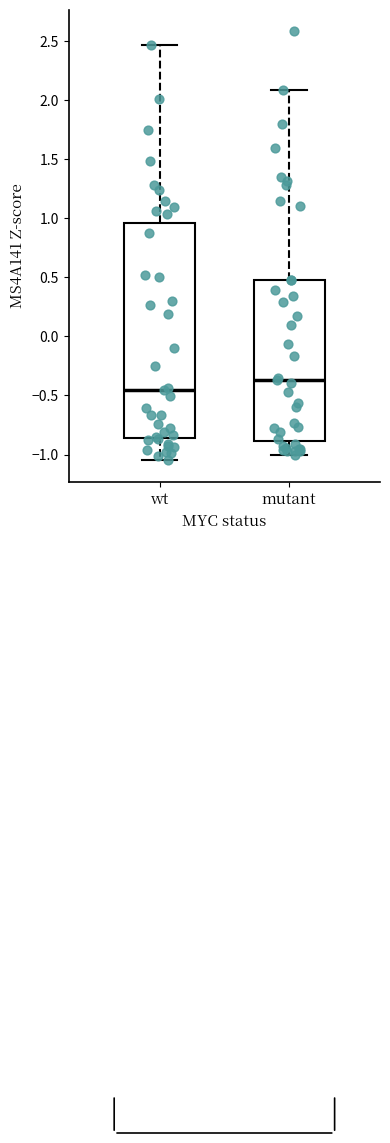

Reading left to right, transcribe this box plot: for each box, give where its median line is, the range the box spans, and where its two whiskers end, as read against the y-axis. The values are not printed on the chart, so give them approximately, as read against the axis.

wt: median -0.45, box -0.85 to 0.95, whiskers -1.05 to 2.45
mutant: median -0.35, box -0.90 to 0.50, whiskers -1.00 to 2.10